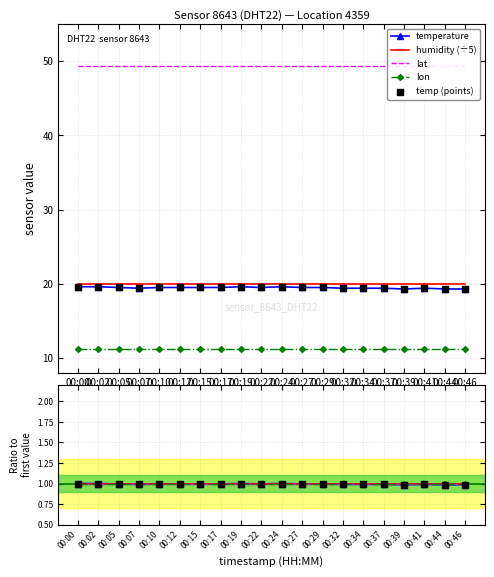

What are all the series names shown in the legend?

temperature, humidity (÷5), lat, lon, temp (points)